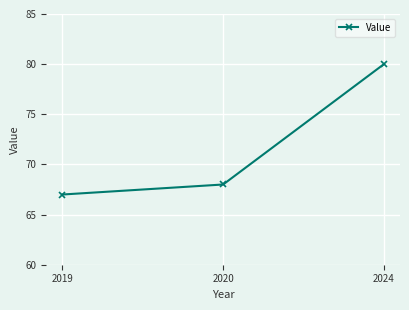

List the labels in order of value, largest first.

2024, 2020, 2019